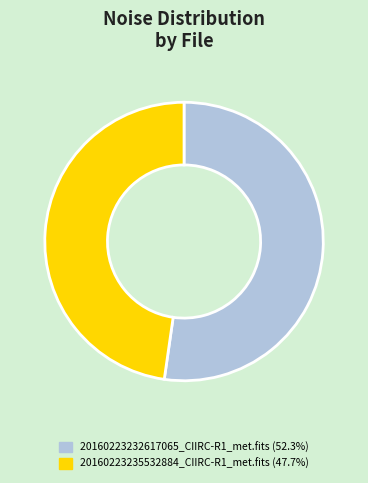

Combined, do 20160223235532884_CIIRC-R1_met.fits and 20160223232617065_CIIRC-R1_met.fits account for over 50%?

Yes